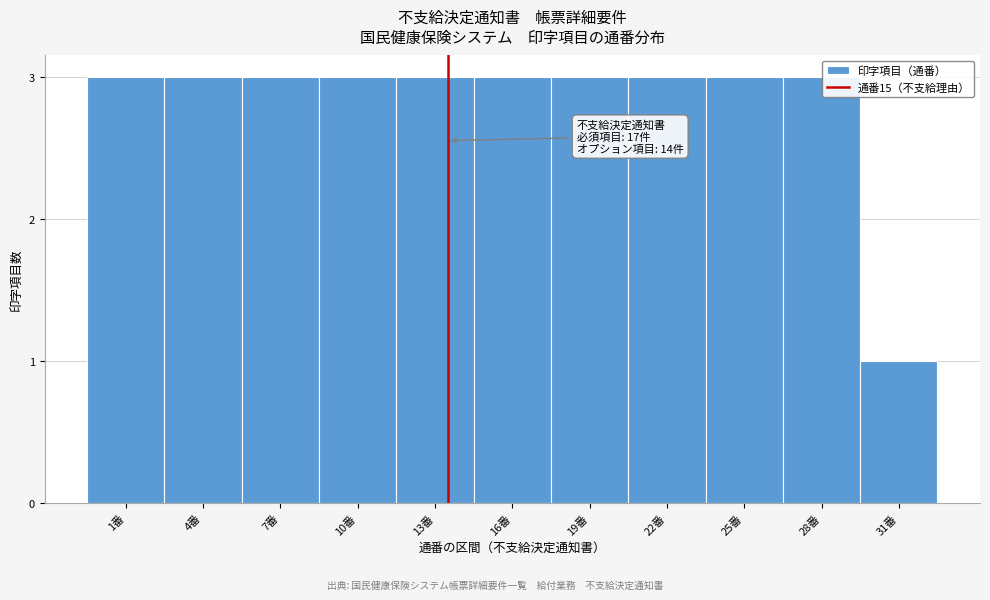

Reading left to right, extract all data points from this chart.

3	3	3	3	3	3	3	3	3	3	1